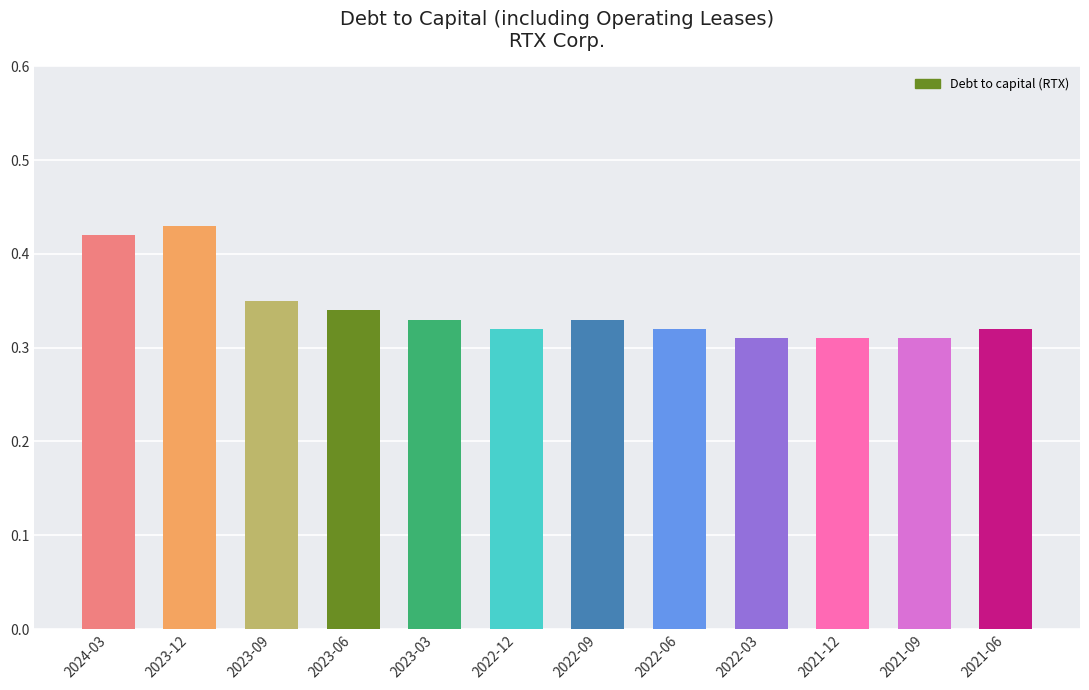

What is the label of the 6th bar from the left?

2022-12